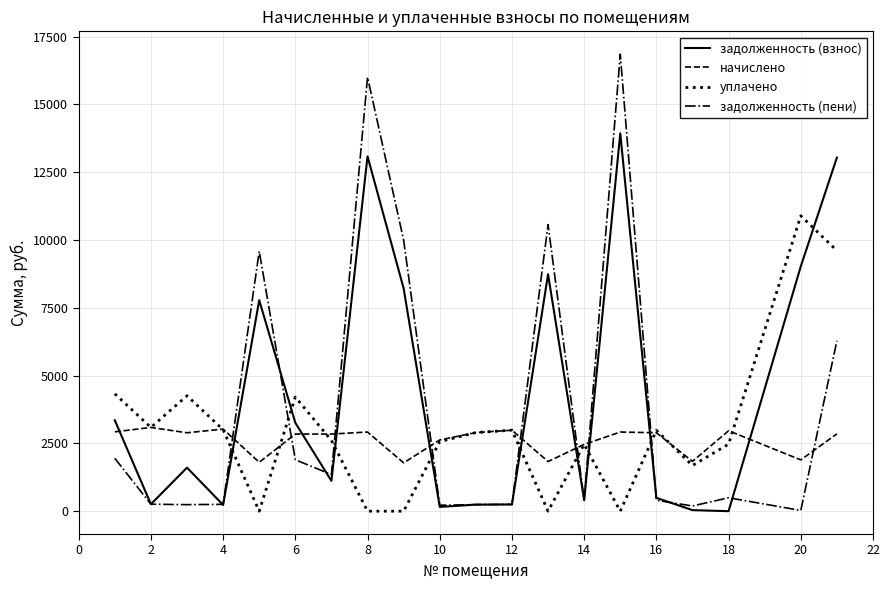

What is the average value of the задолженность (пени) series?

3873.7